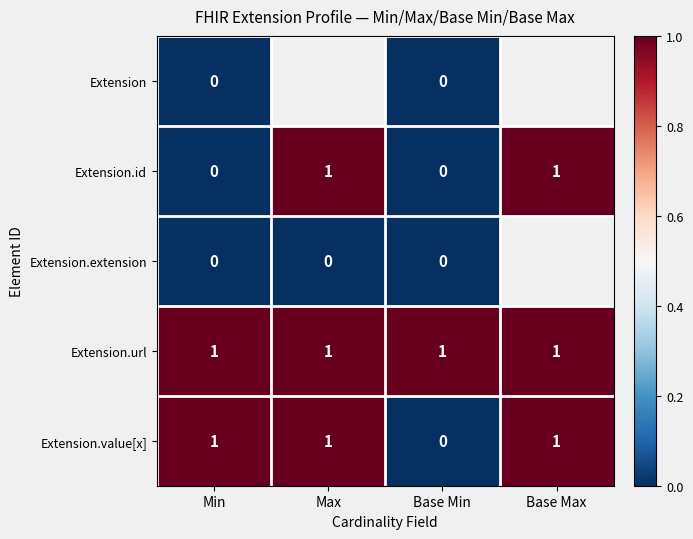

The value of Extension.url at Base Min is 0. True or false?

False